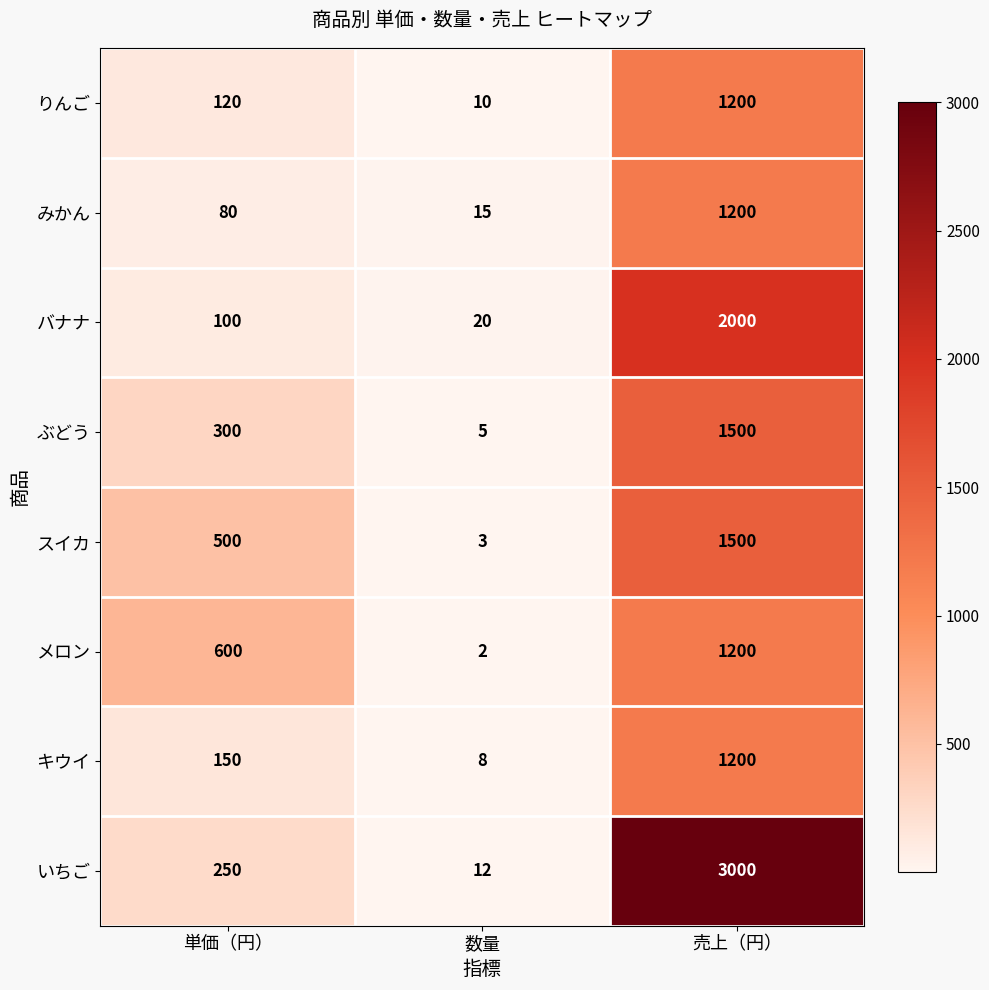

Which series has the largest total across all categories?

いちご